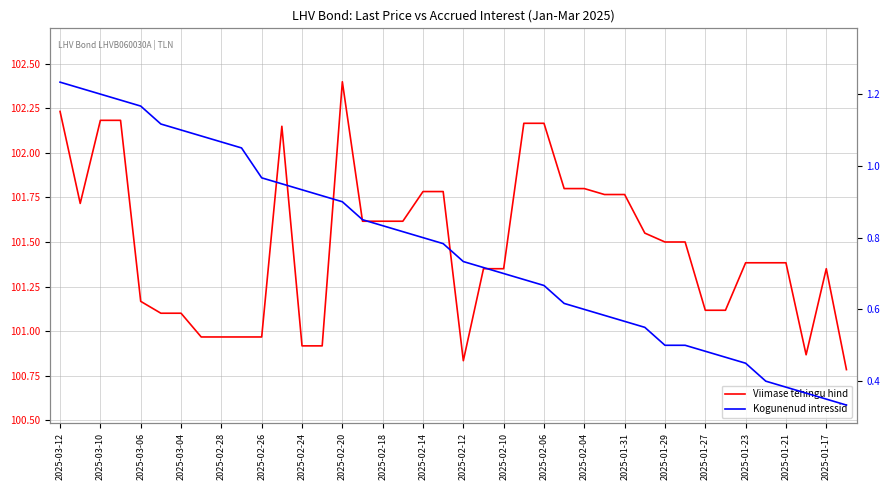

At 2025-02-12, list the series in order from smallest to largest.

Kogunenud intressid, Viimase tehingu hind